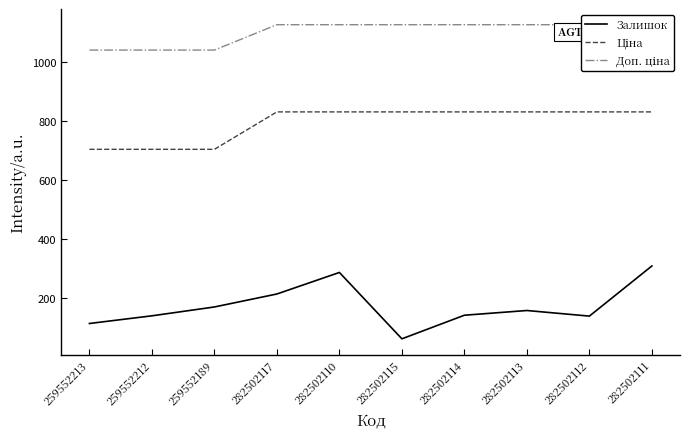

What is the difference between the highest and lowest values at 259552212?

901.0